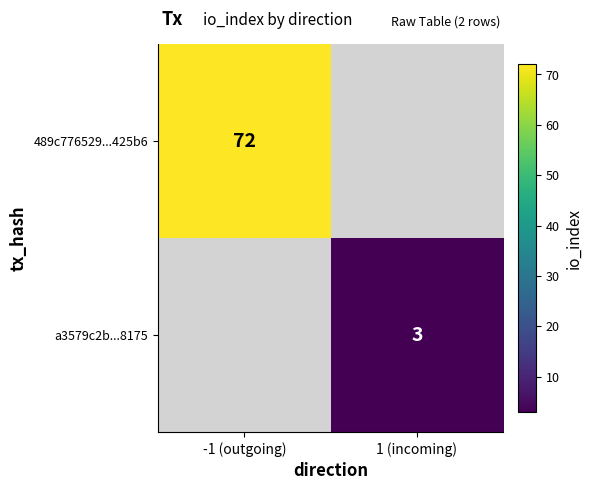

Count the number of categories in the chart.

2